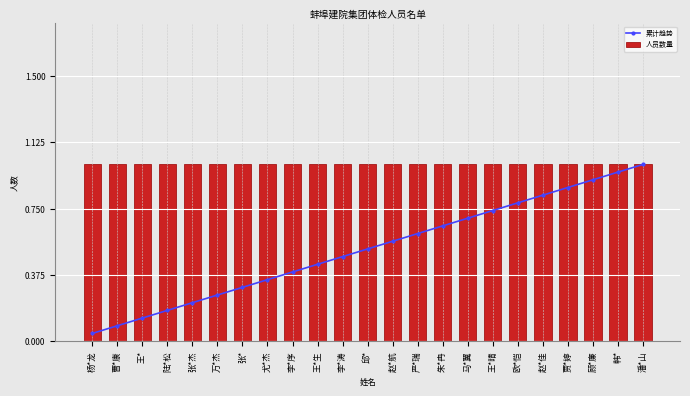

How many groups of bars are there?

23